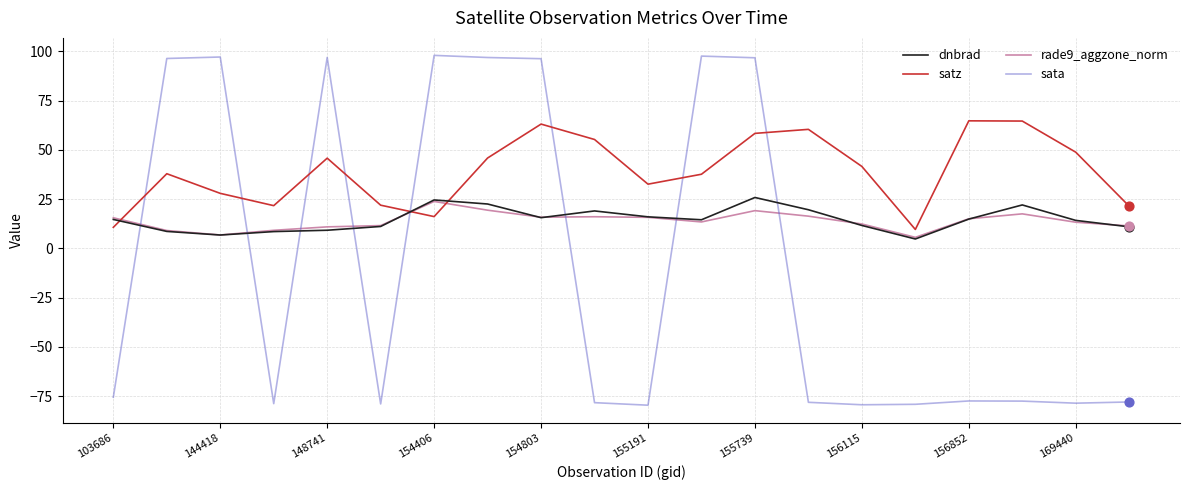

At how many categories does at least one series exceed 71?

8